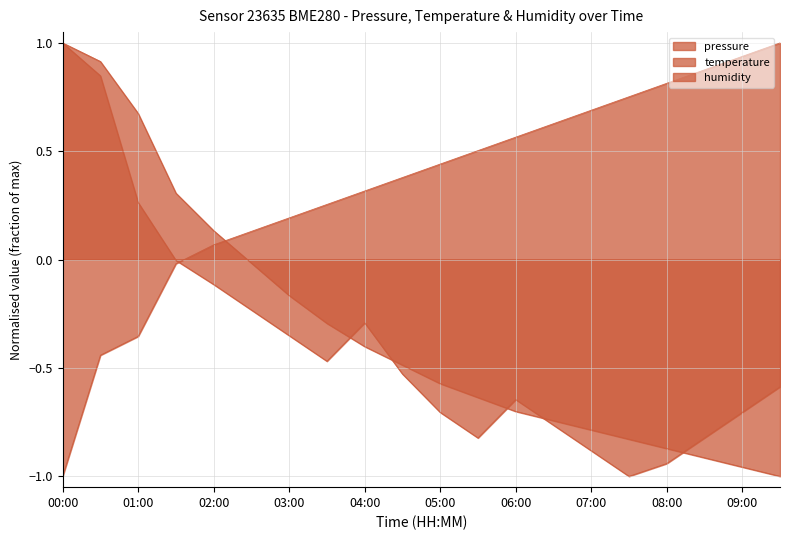

What is the average value of the pressure series?

-0.4